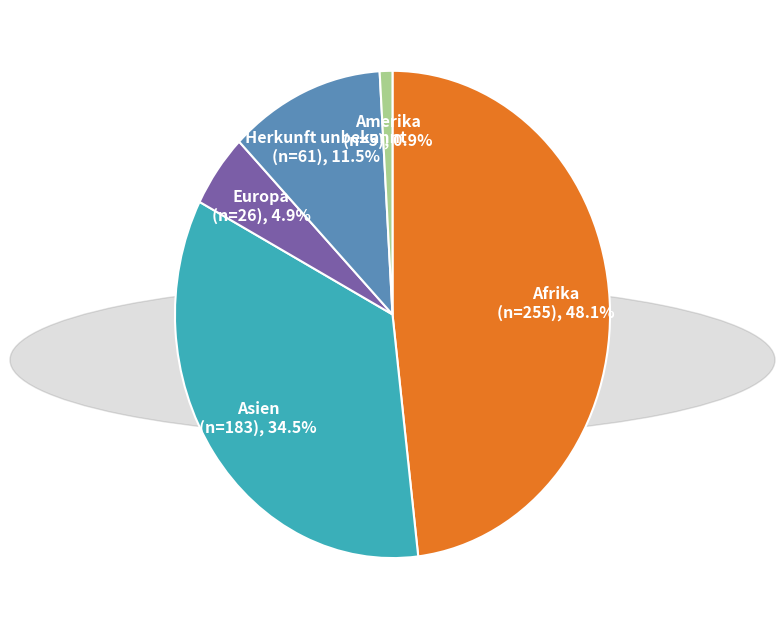

To the nearest percent, what is the combined percentage of Afrika and Europa?

53%